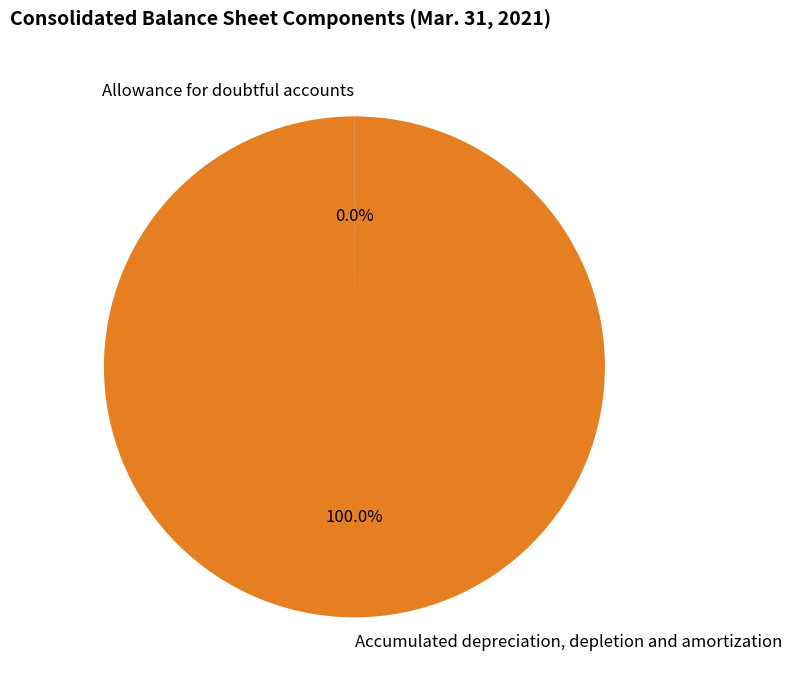

To the nearest percent, what percentage of the pie is Accumulated depreciation, depletion and amortization?

100%